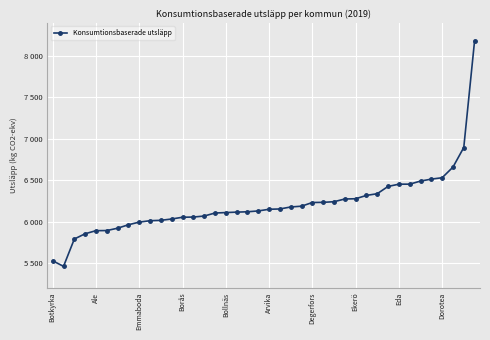

Is this an area chart (filled region under the line)?

No